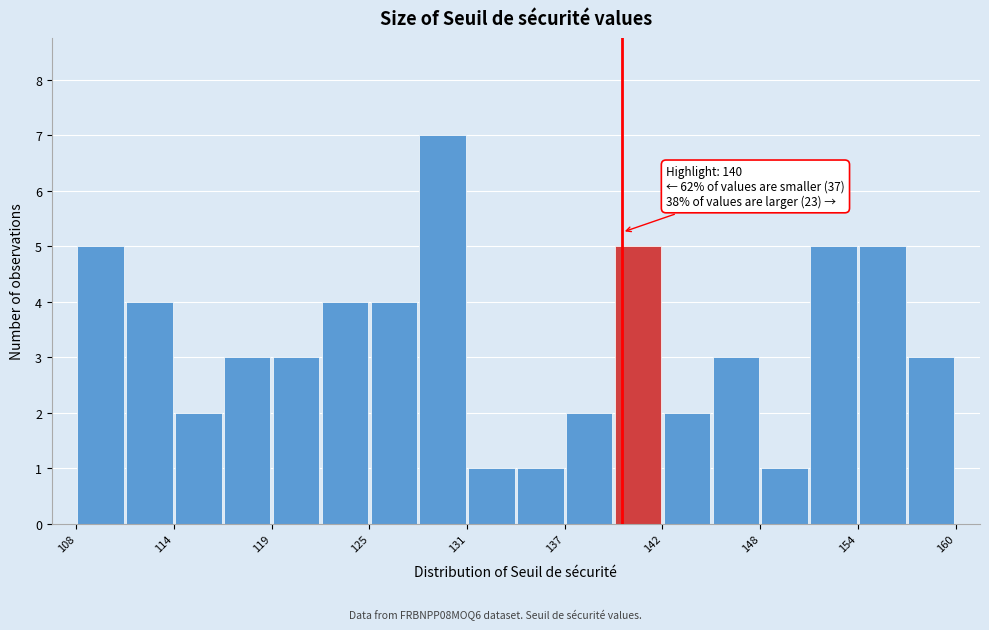

Around what value on the x-axis is the tallest bar? Give the approximate position of its centre, as read against the axis.

129